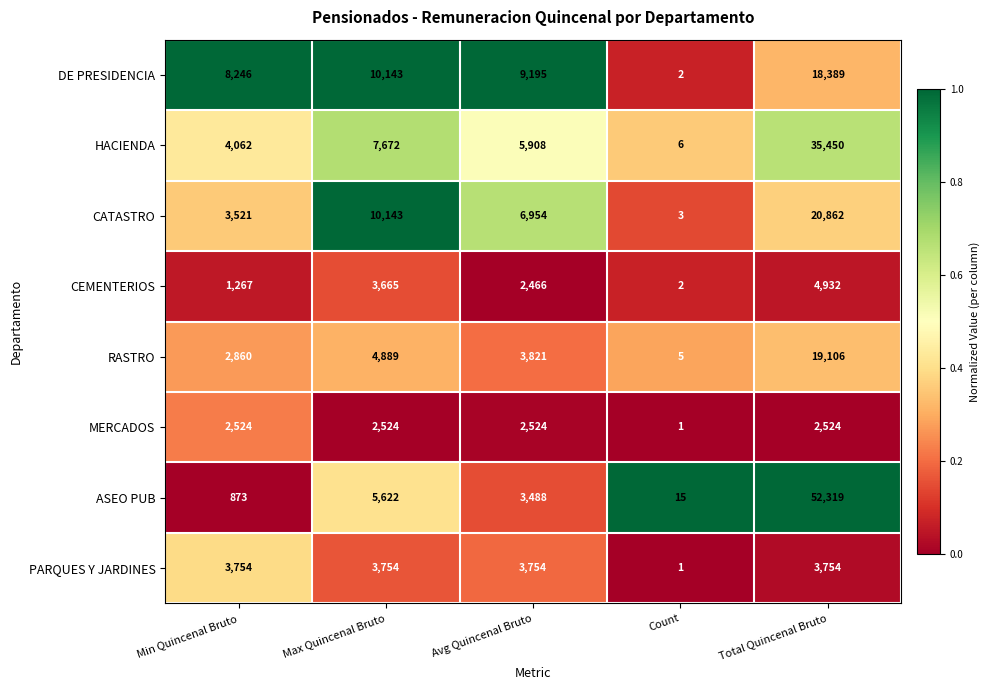

What is the difference between the maximum and minimum values in the RASTRO series?

19101